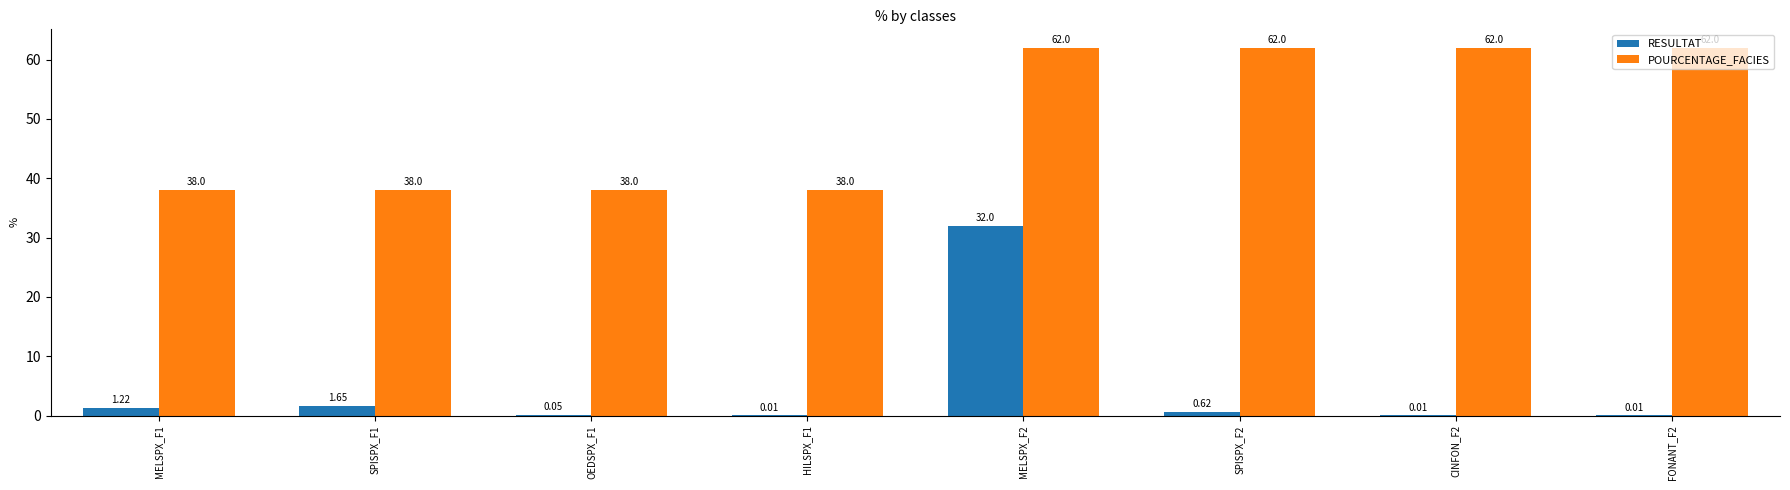

Which series changed the most between OEDSPX_F1 and CINFON_F2?

POURCENTAGE_FACIES